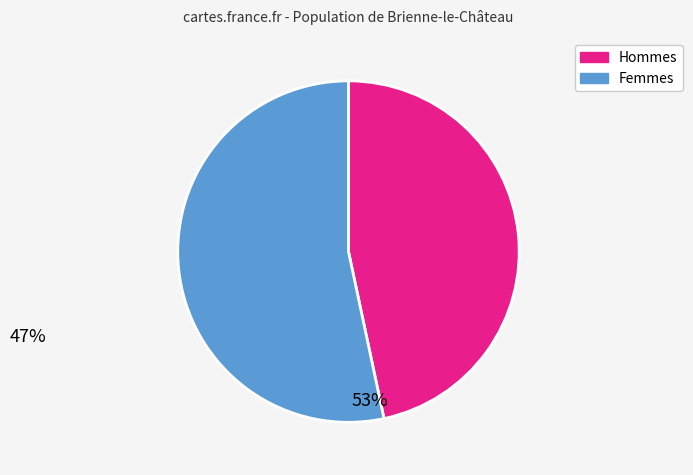

Which slice represents more than half of the pie?

Femmes